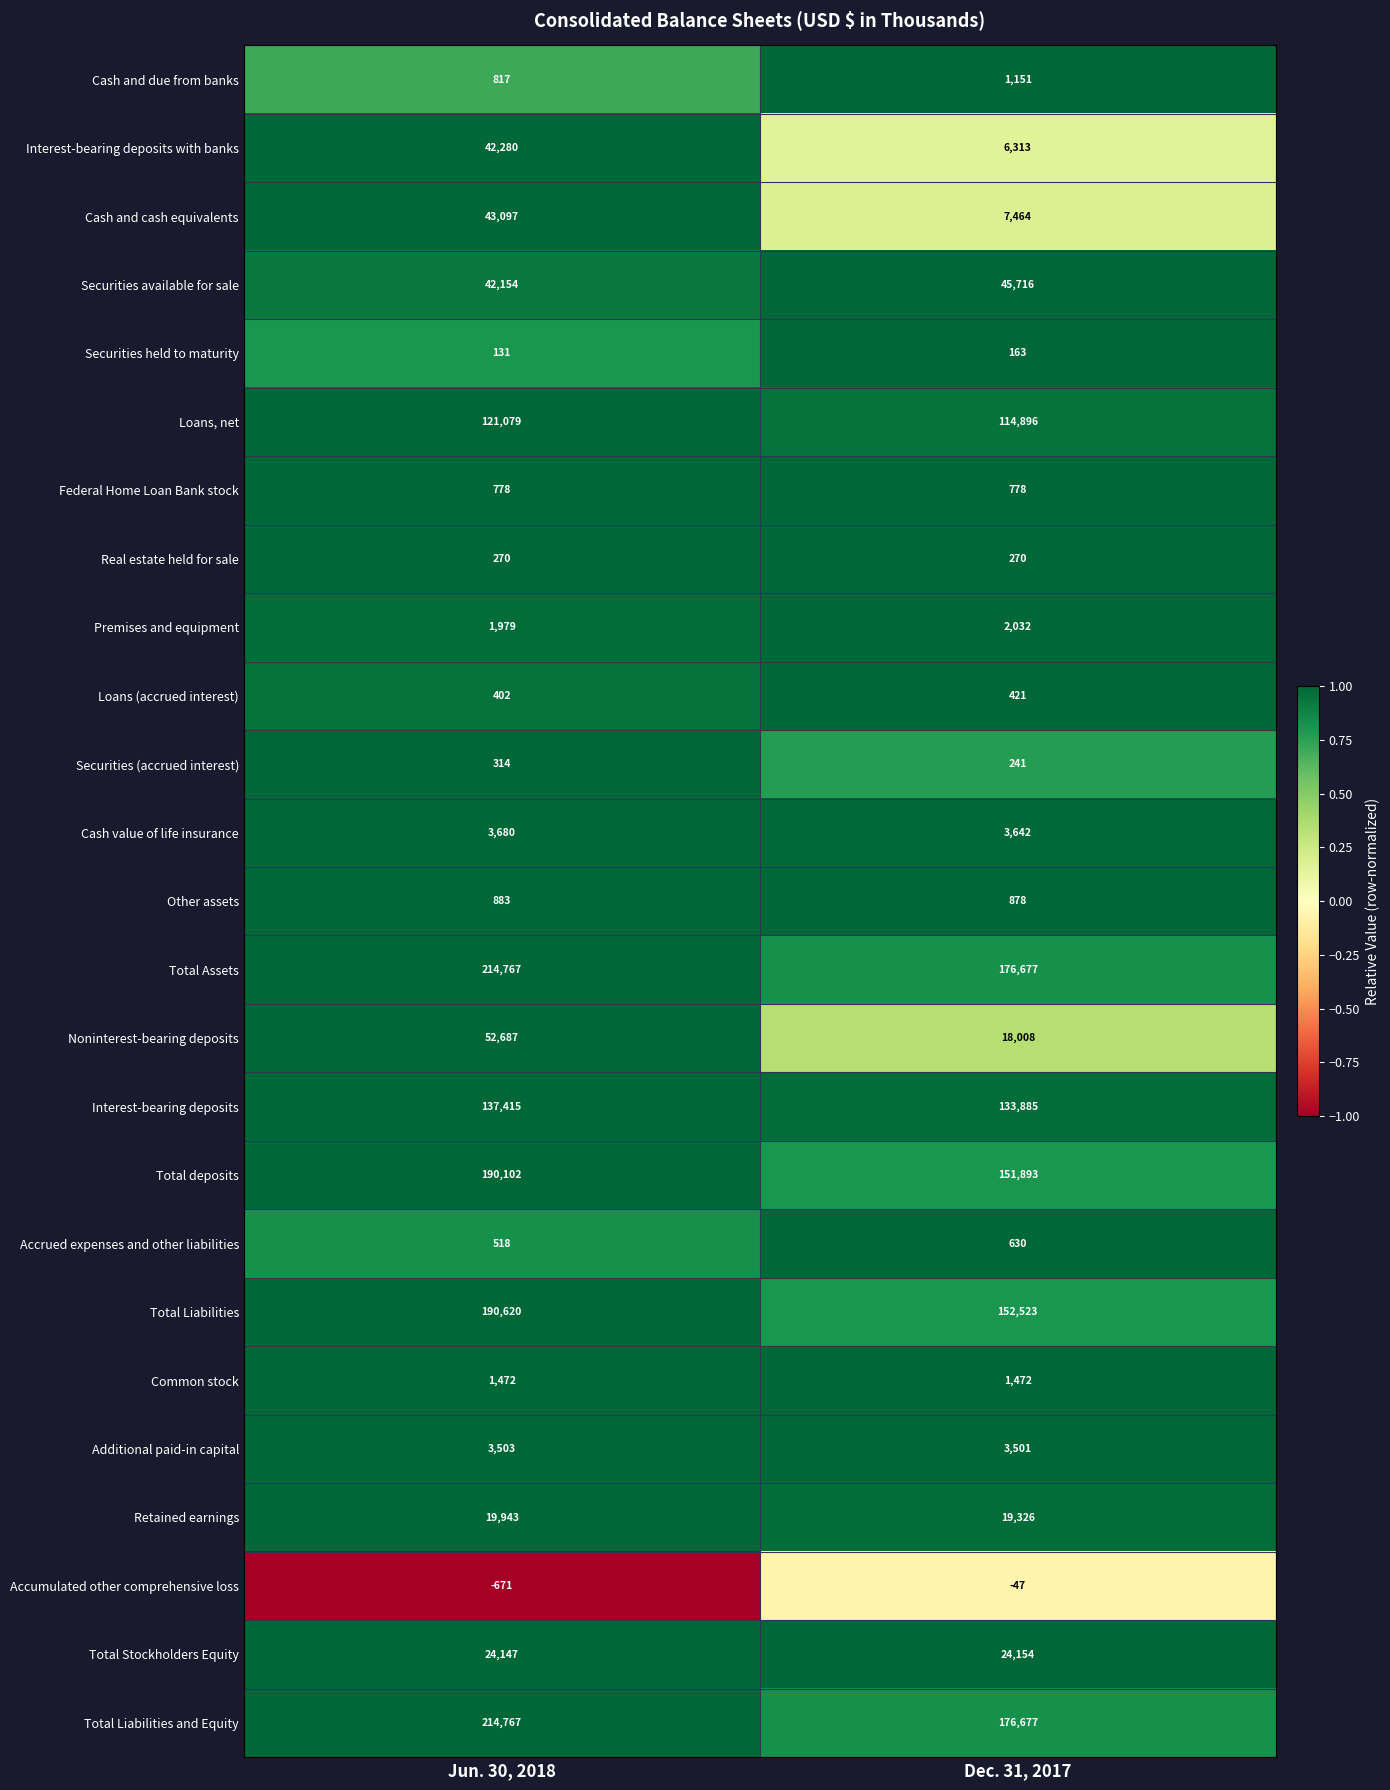

Rank the categories by Securities held to maturity value from lowest to highest.

Jun. 30, 2018, Dec. 31, 2017